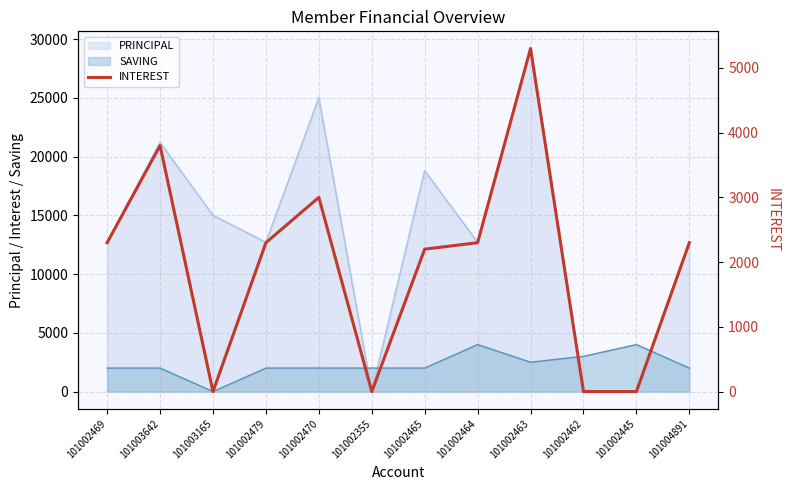

At which label does the data first exceed 2300?

101003642